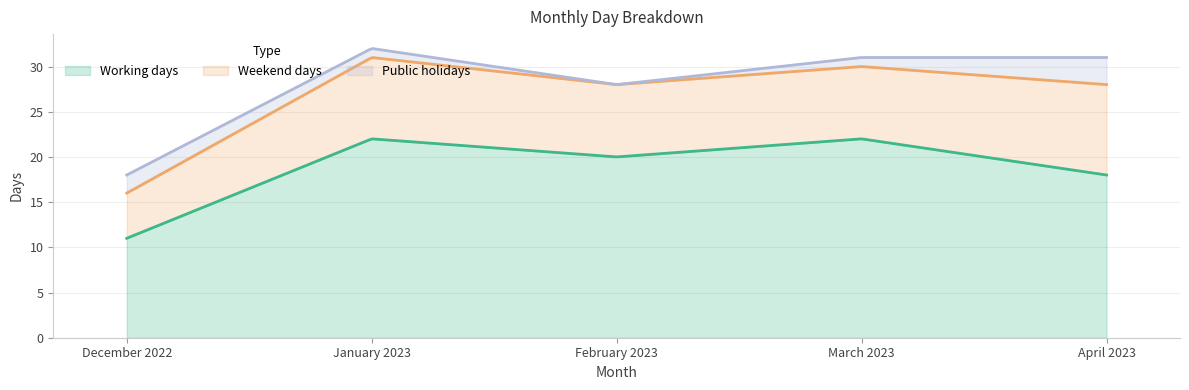

Count the number of categories in the chart.

5